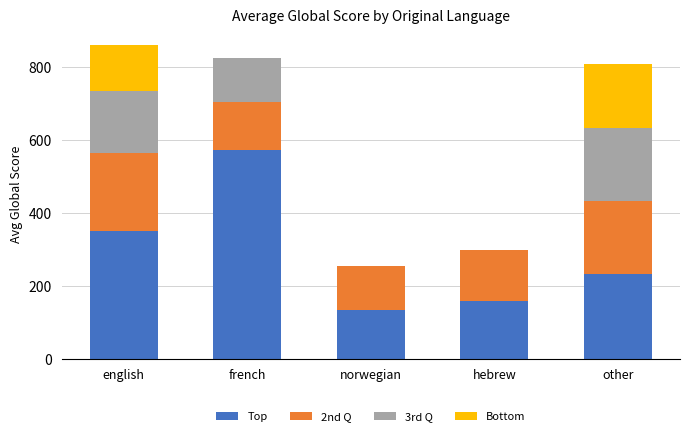

At which category is the sum across all series the highest?

english